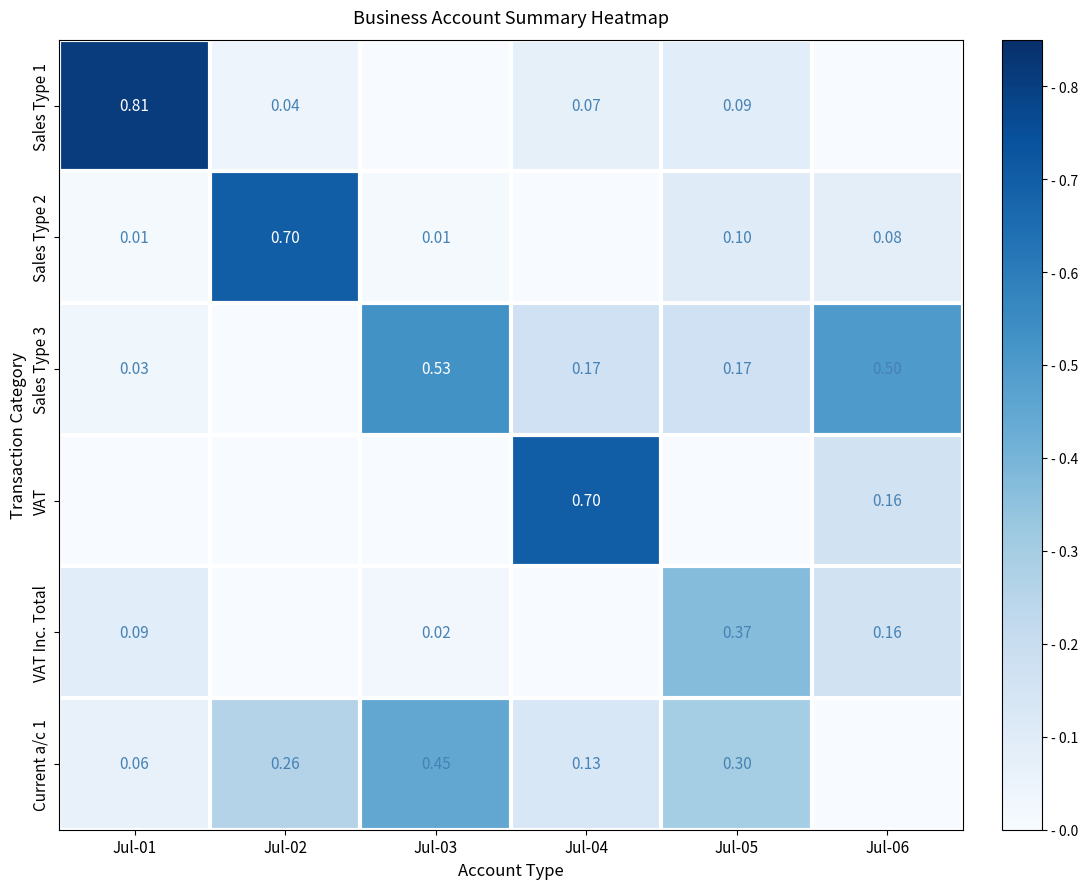

How many distinct data groups are displayed?

6